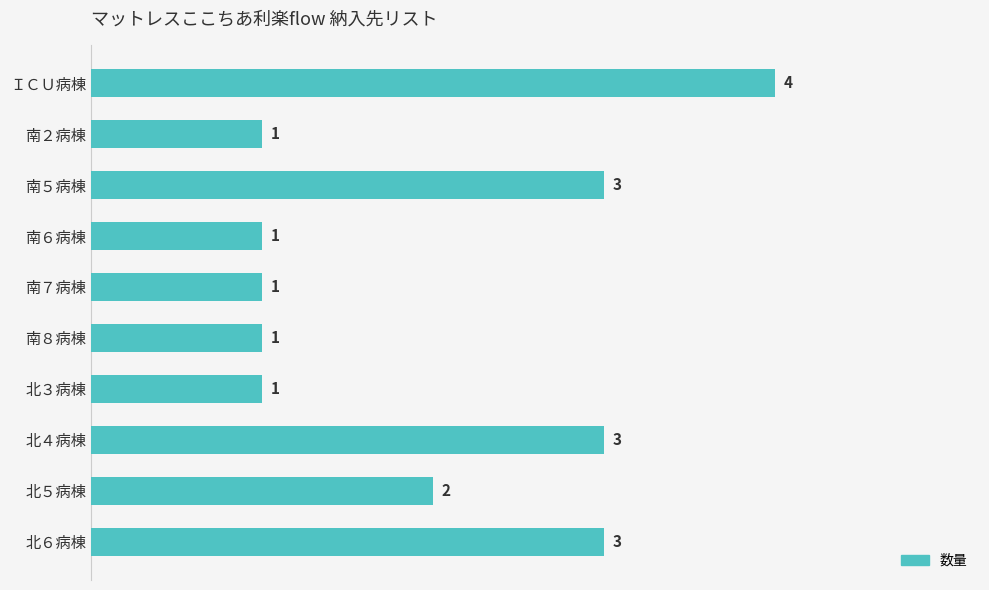

True or false: the data shows 2 at 北５病棟.

True